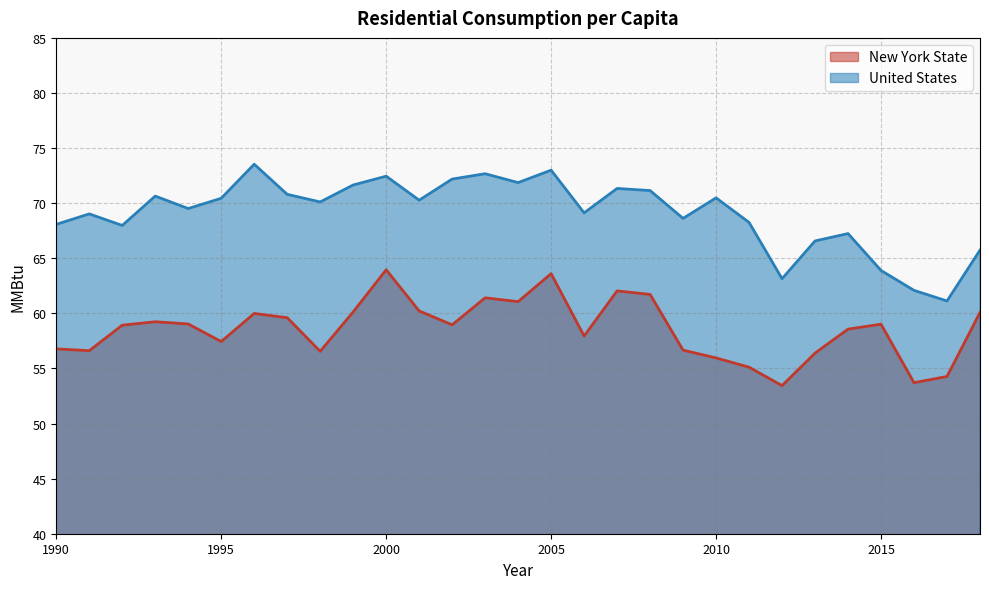

What is the value of the New York State point at the 20th from the left?

56.7